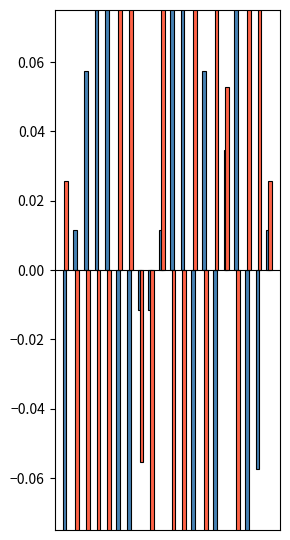

Rank the series by their maximum value, from highest to lowest.

PMS_P1, PMS_P2